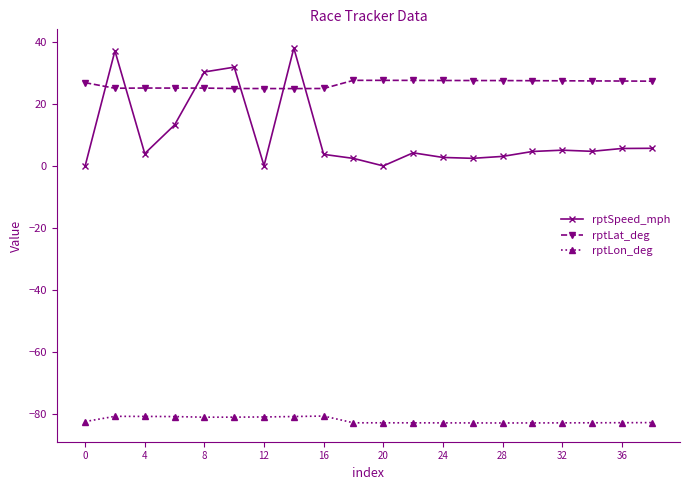

True or false: rptLat_deg has more than 1 interior local peaks.

True